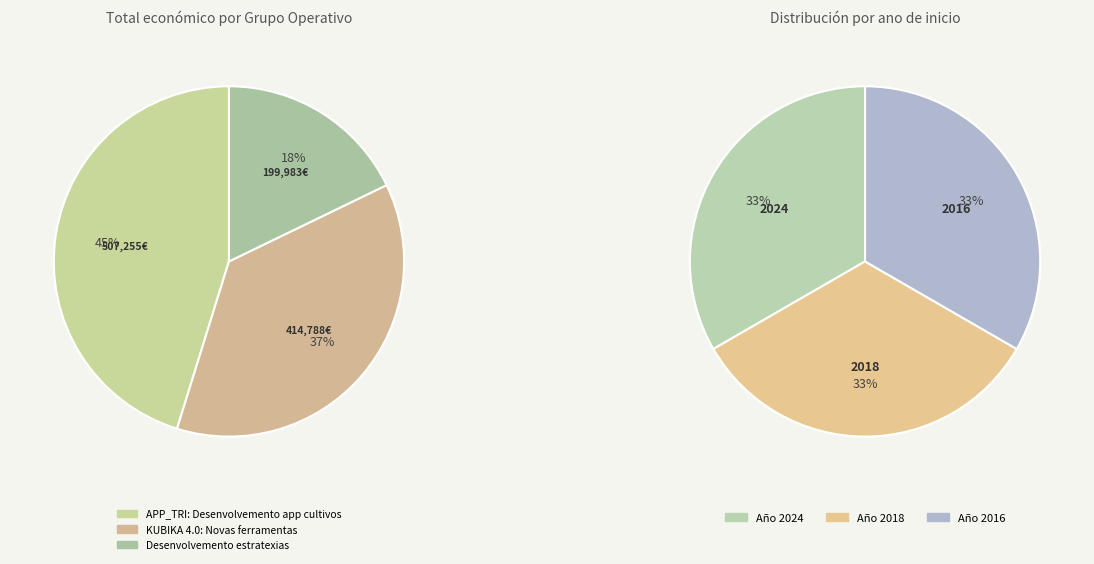

How many slices are in this pie chart?

3